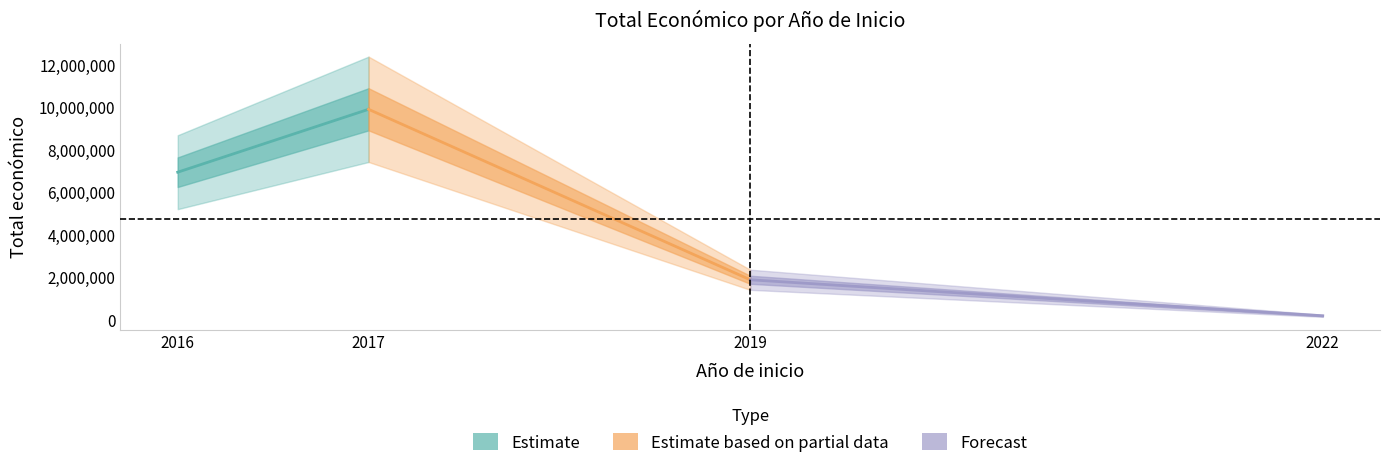

Which series has the widest spread of values?

Estimate based on partial data